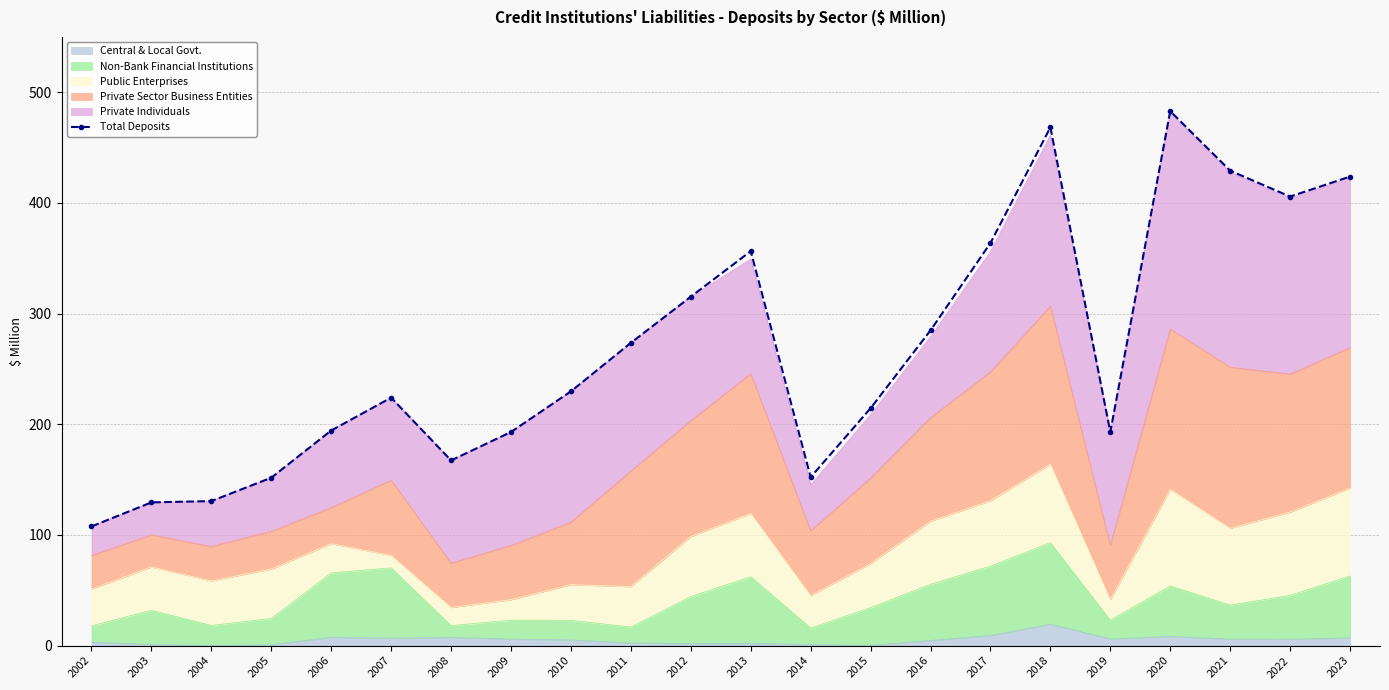

Reading left to right, list all the values displayed in this chart.

107.7	129.4	130.6	151.7	194.4	224.0	167.3	193.0	229.7	273.6	315.3	356.4	152.2	214.5	284.8	363.8	468.3	193.0	482.9	429.2	405.7	423.8